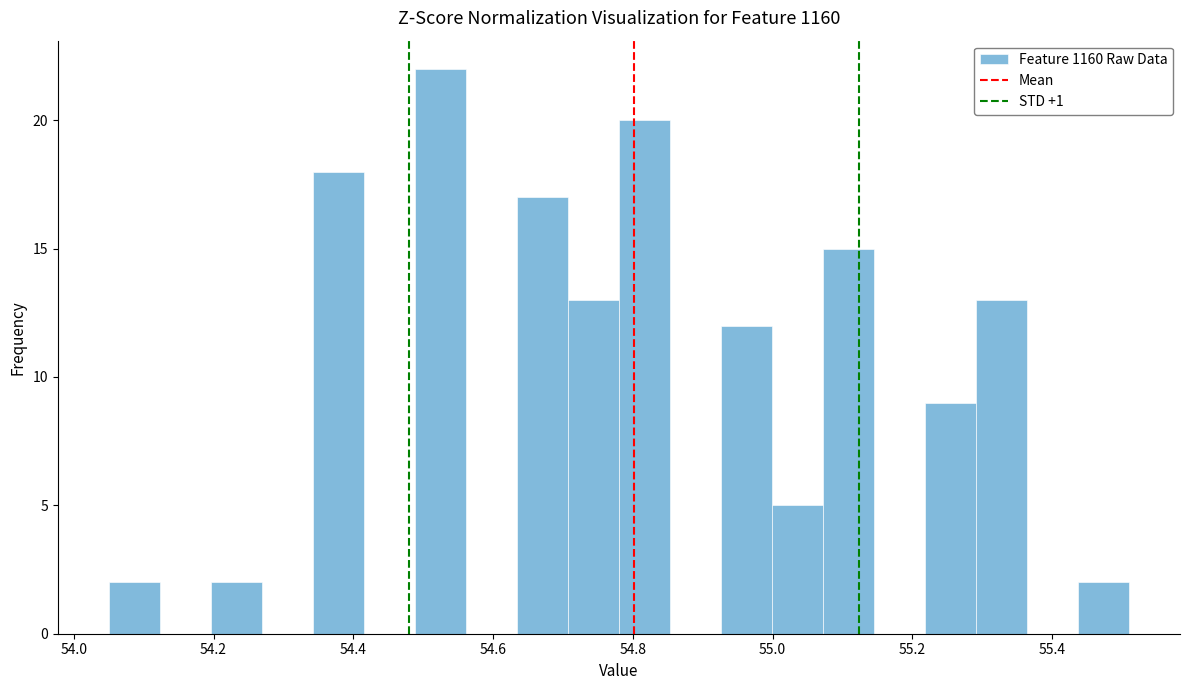

Around what value on the x-axis is the tallest bar? Give the approximate position of its centre, as read against the axis.

54.52